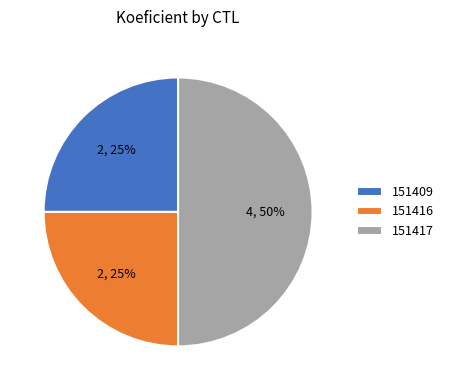

Does 151416 represent more than half of the total?

No